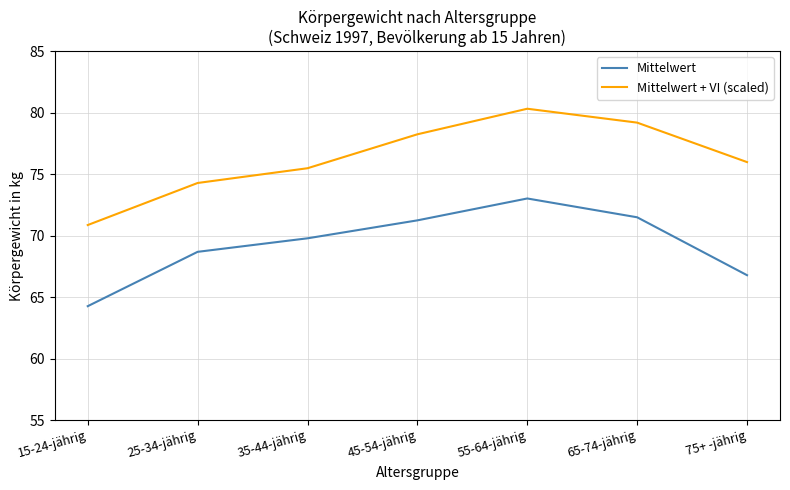

What is the total value across all series at 75+ -jährig?

142.8